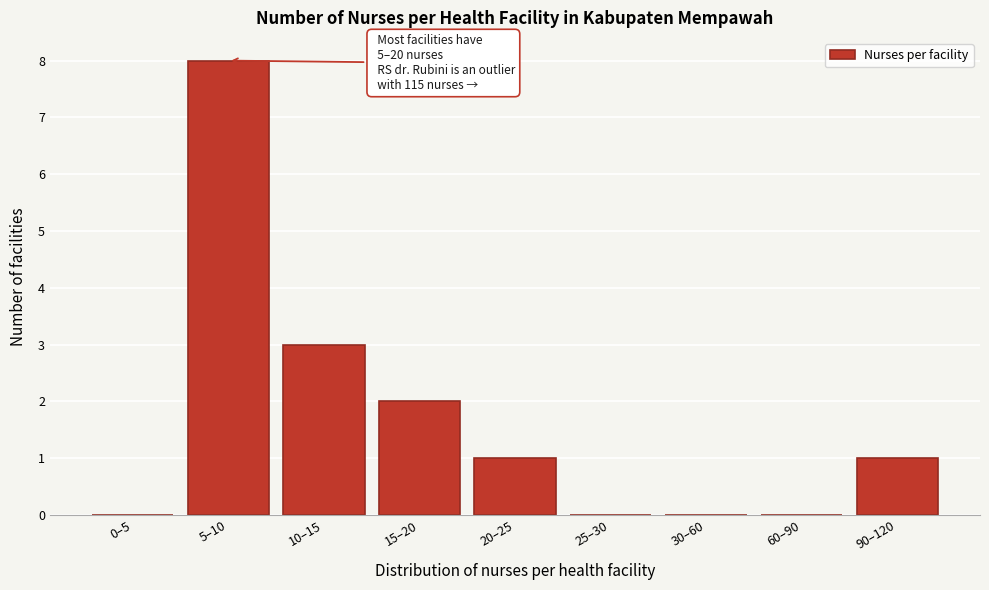

Reading left to right, transcribe all the data shown in this chart.

0–5=0	5–10=8	10–15=3	15–20=2	20–25=1	25–30=0	30–60=0	60–90=0	90–120=1